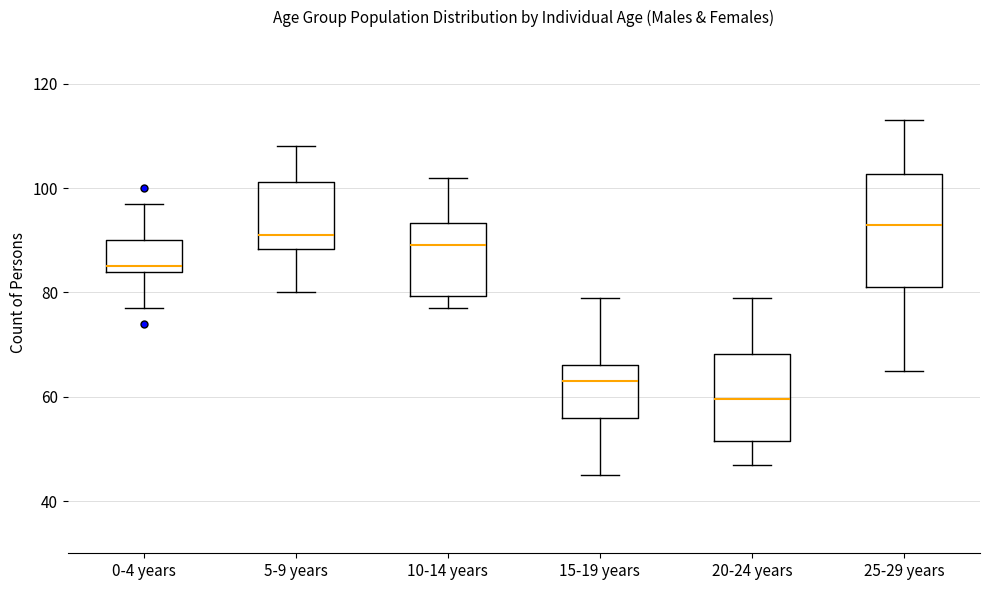

Reading left to right, transcribe this box plot: for each box, give where its median line is, the range the box spans, and where its two whiskers end, as read against the y-axis. The values are not printed on the chart, so give them approximately, as read against the axis.

0-4 years: median 86, box 84 to 90, whiskers 78 to 98
5-9 years: median 92, box 88 to 102, whiskers 80 to 108
10-14 years: median 90, box 80 to 94, whiskers 78 to 102
15-19 years: median 64, box 56 to 66, whiskers 46 to 80
20-24 years: median 60, box 52 to 68, whiskers 48 to 80
25-29 years: median 94, box 82 to 102, whiskers 66 to 114